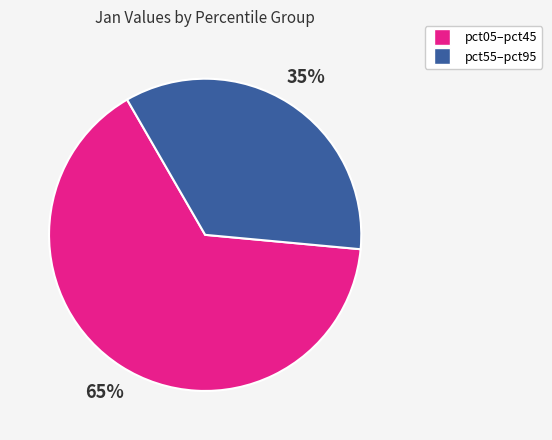

To the nearest percent, what is the average slice percentage?

50%